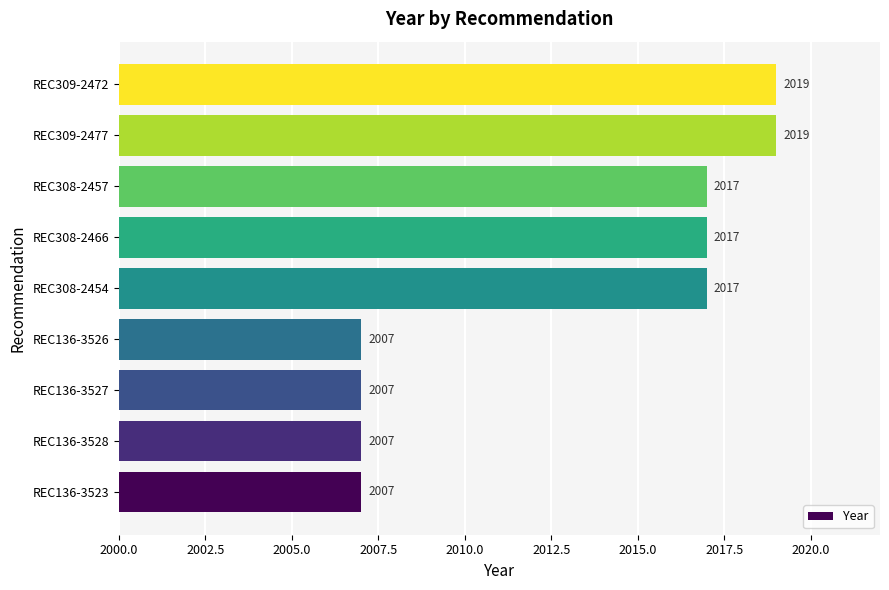

What is the greatest value displayed?

2019